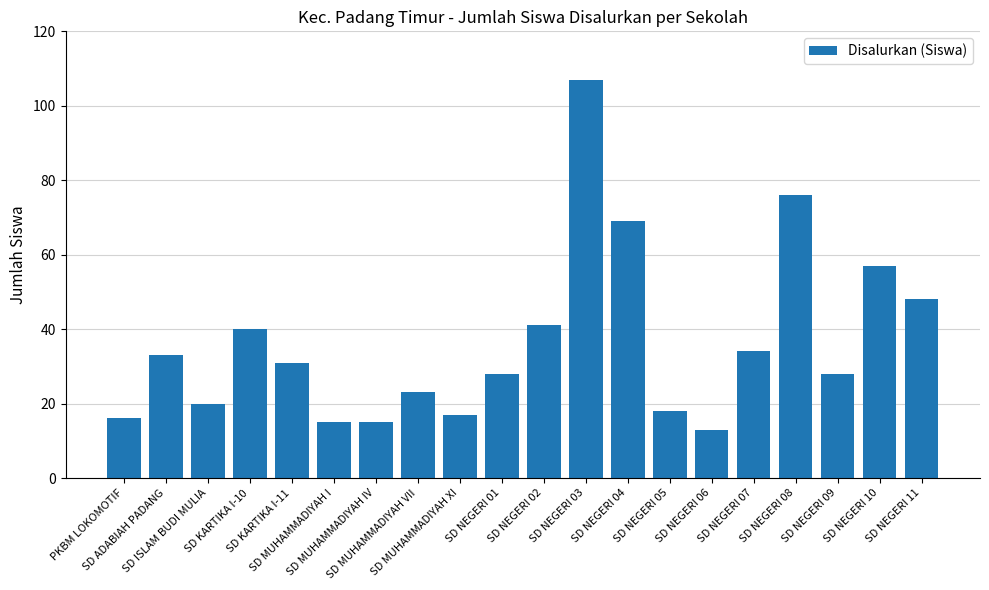

Which has a higher value, SD NEGERI 10 or SD NEGERI 06?

SD NEGERI 10